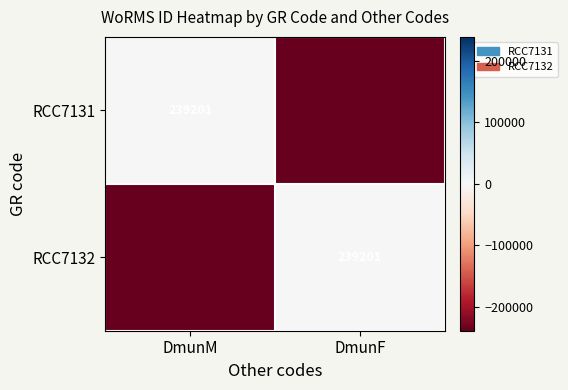

The RCC7132 series shows 239201 at DmunF. True or false?

True